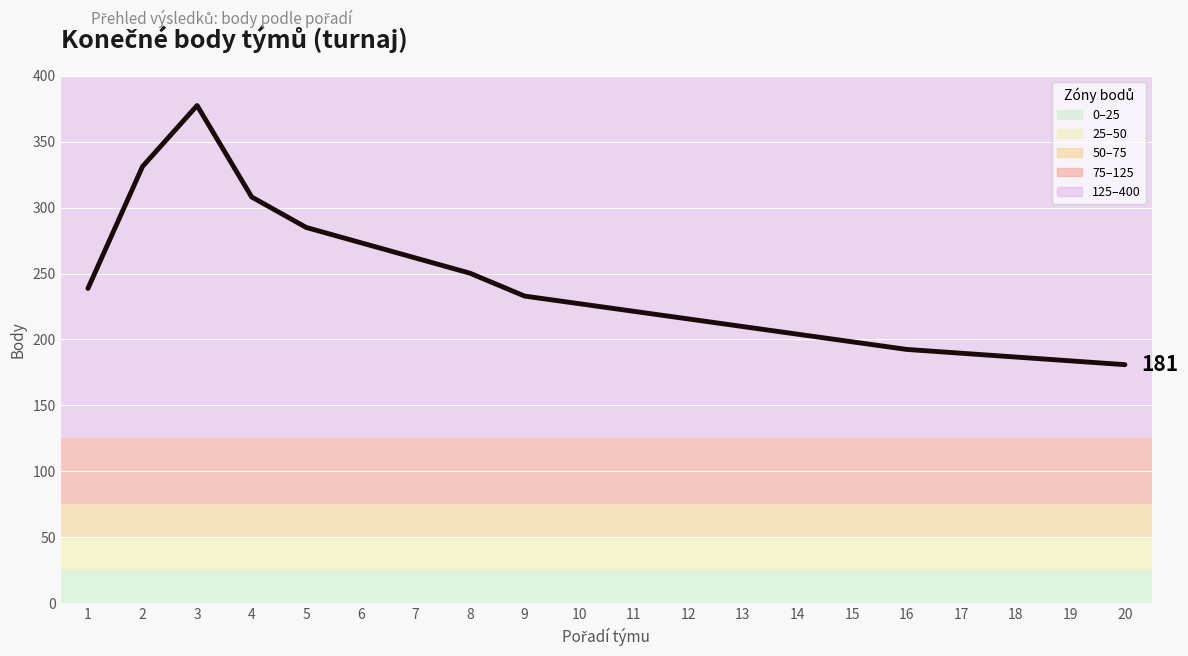

True or false: the data shows 238.7 at 1.

True